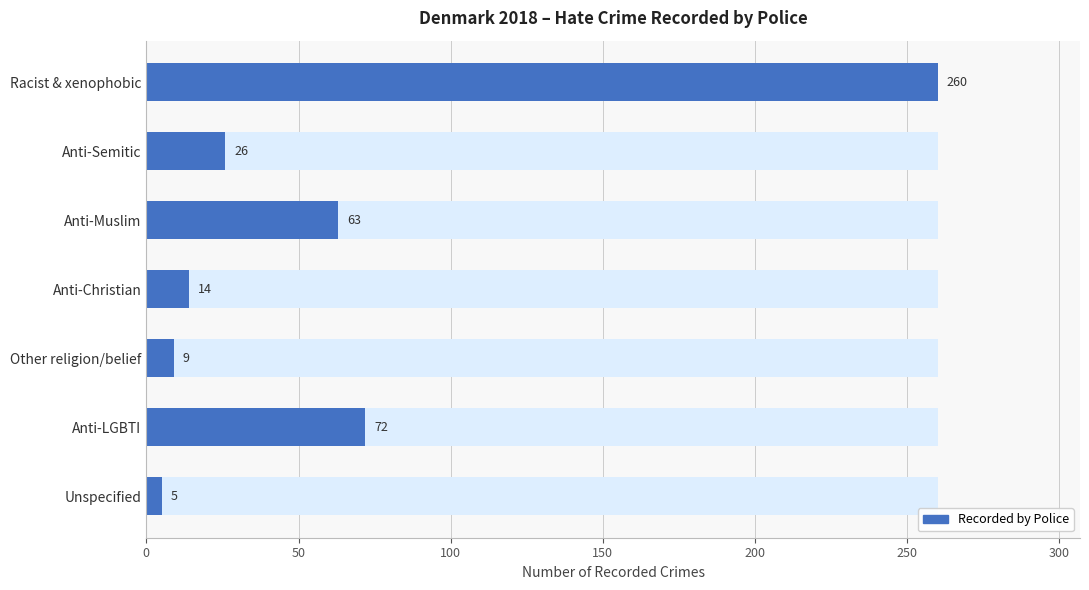

Is it true that the value at Anti-Semitic is 9?

False